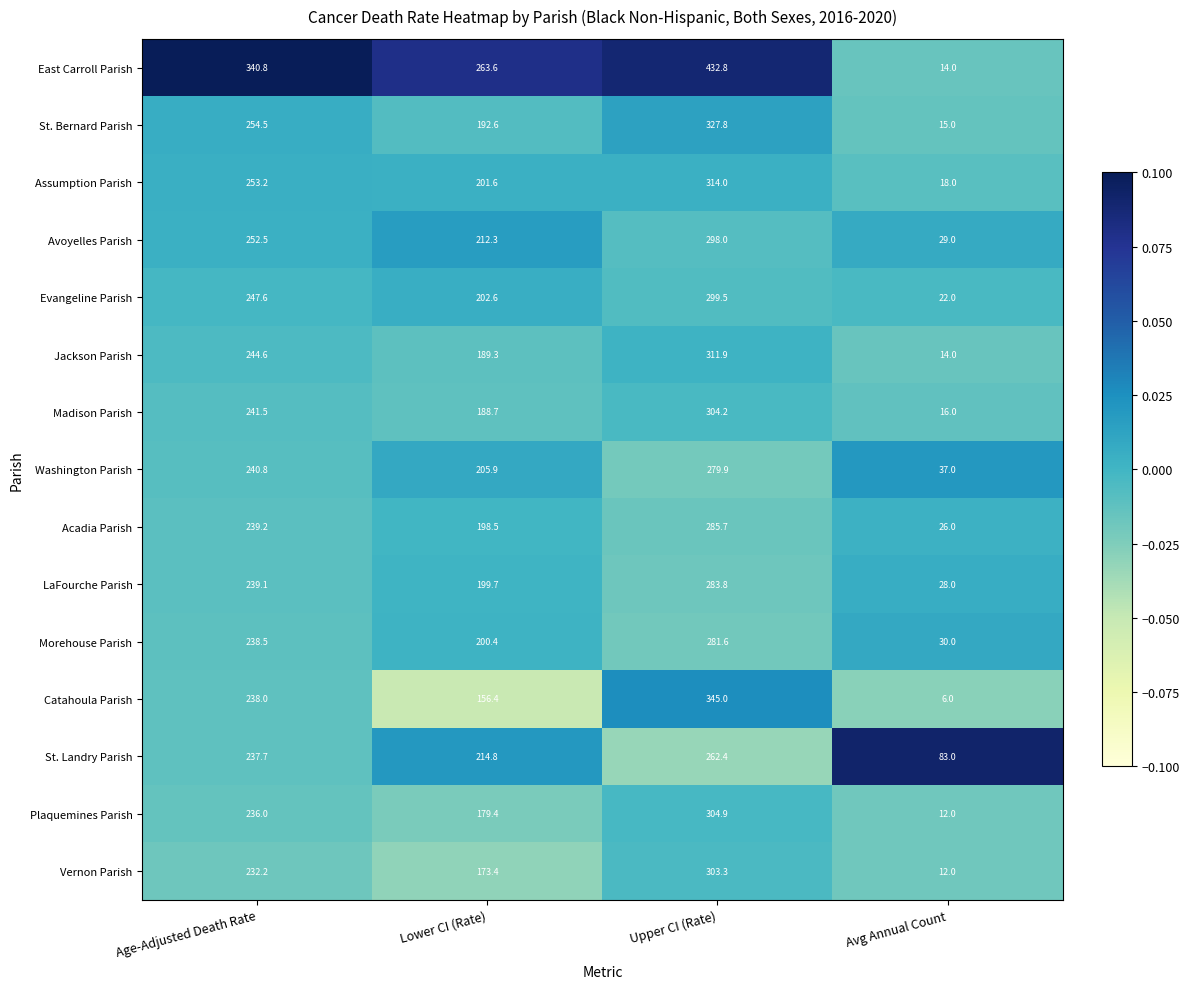

True or false: Madison Parish has a value of 16.0 at Avg Annual Count.

True